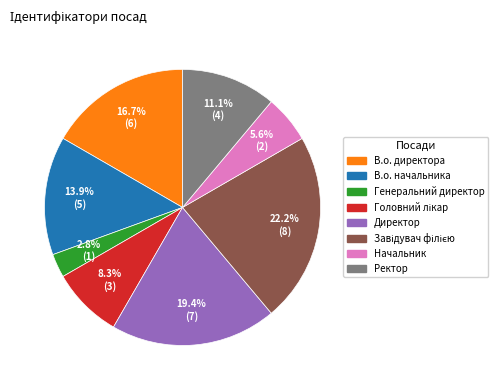

How many segments does this pie chart have?

8